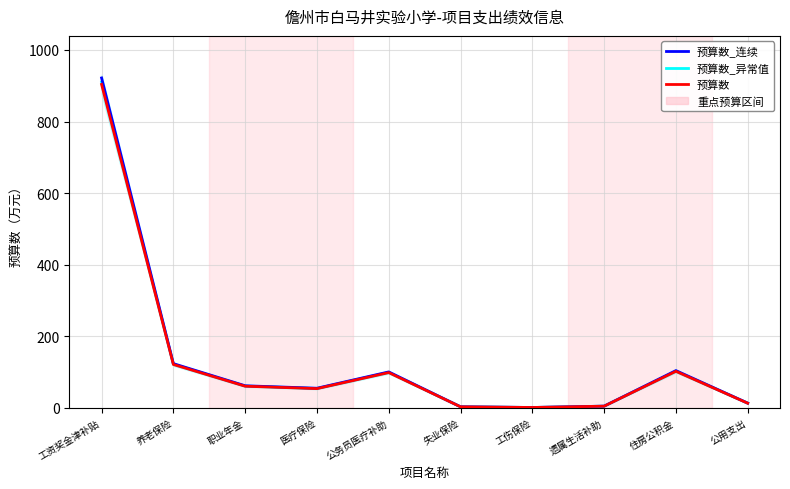

List the labels in order of 预算数 value, smallest first.

工伤保险, 失业保险, 遗属生活补助, 公用支出, 医疗保险, 职业年金, 公务员医疗补助, 住房公积金, 养老保险, 工资奖金津补贴